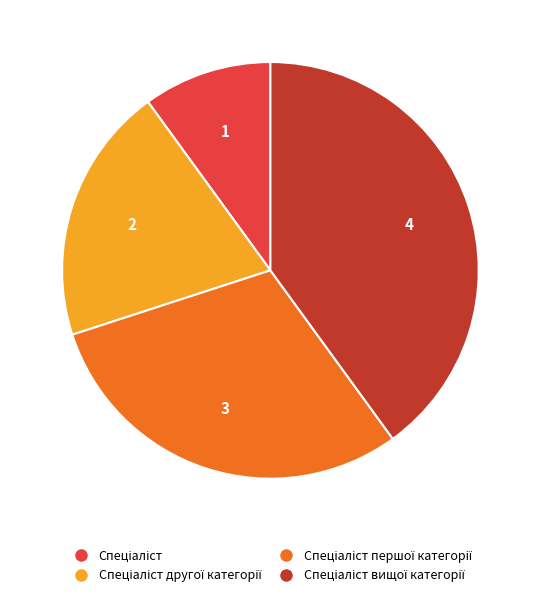

Does any single category account for the majority?

No